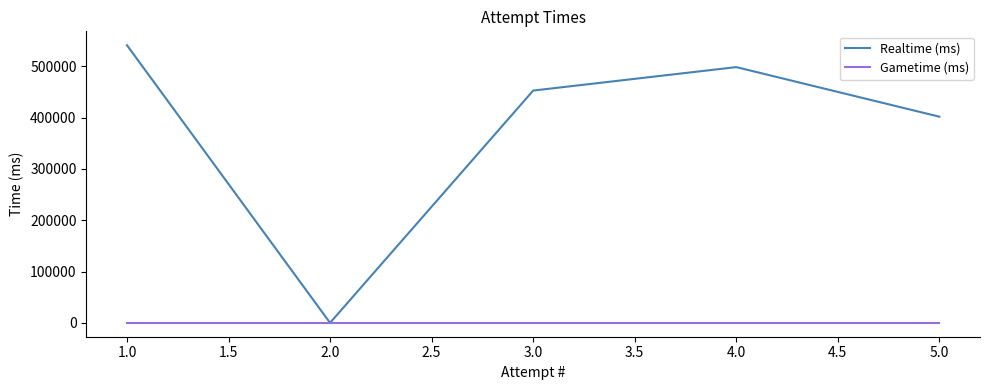

At which label does Realtime (ms) first exceed 452822?

4.0